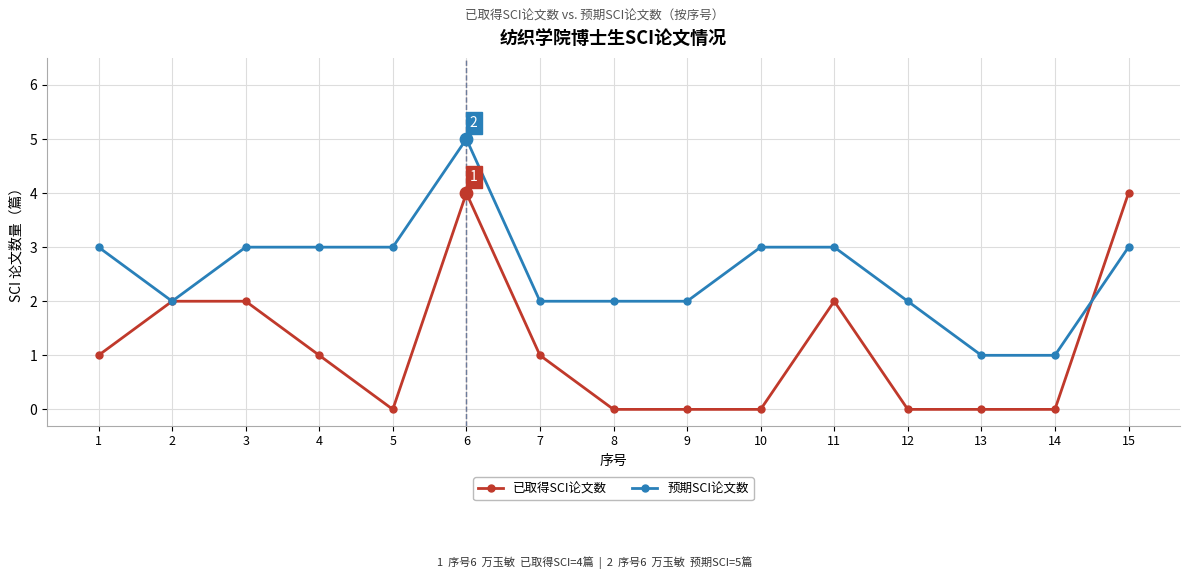

What is the total value across all series at 15?

7